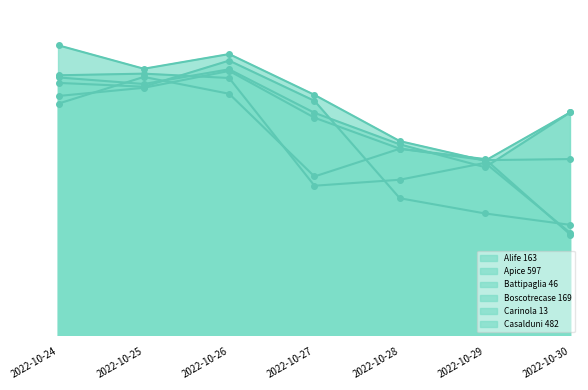

What is the greatest value displayed?

93.5